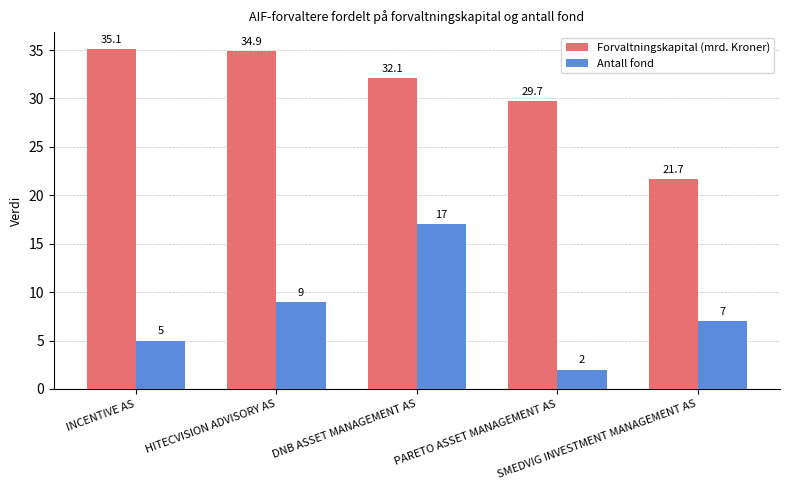

At which label does Forvaltningskapital (mrd. Kroner) reach its peak?

INCENTIVE AS